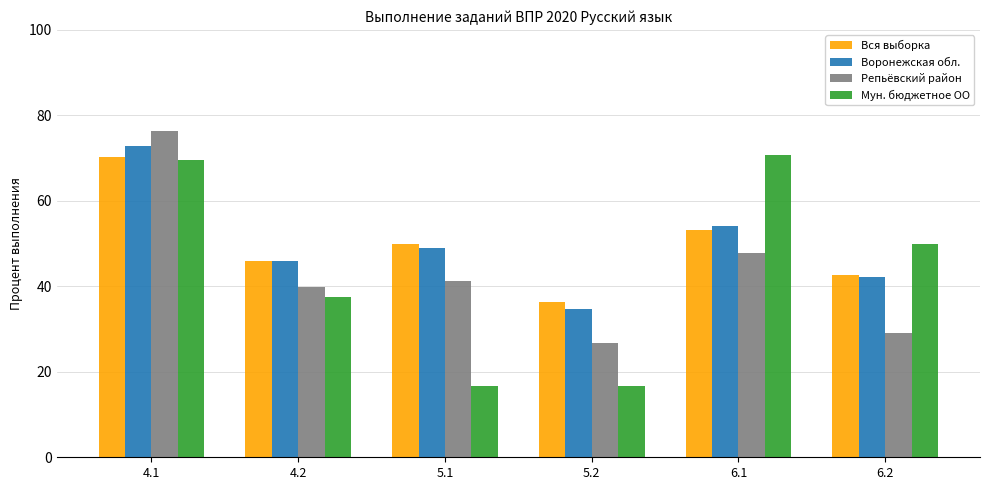

Where does the Мун. бюджетное ОО series first go above 50?

4.1